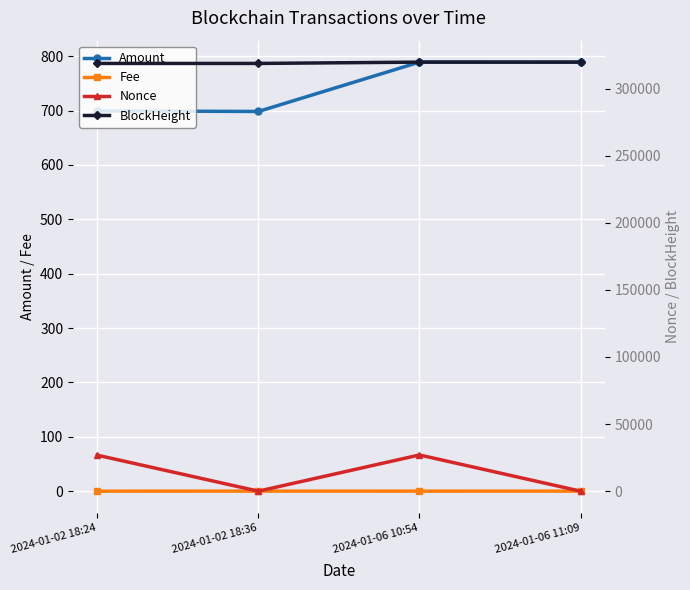

What position from the left is 2024-01-02 18:36?

2